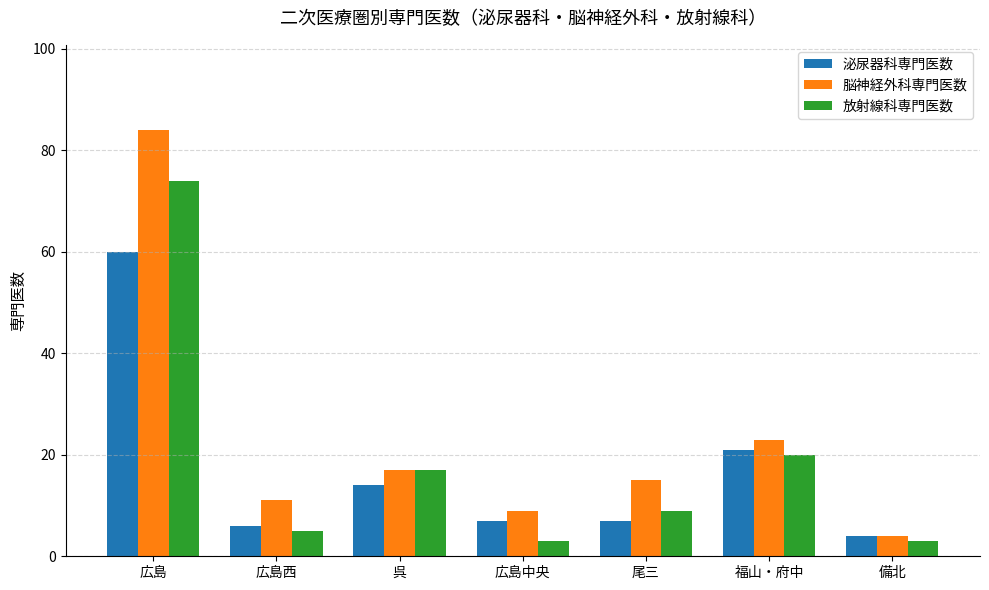

What is the minimum value for 放射線科専門医数?

3